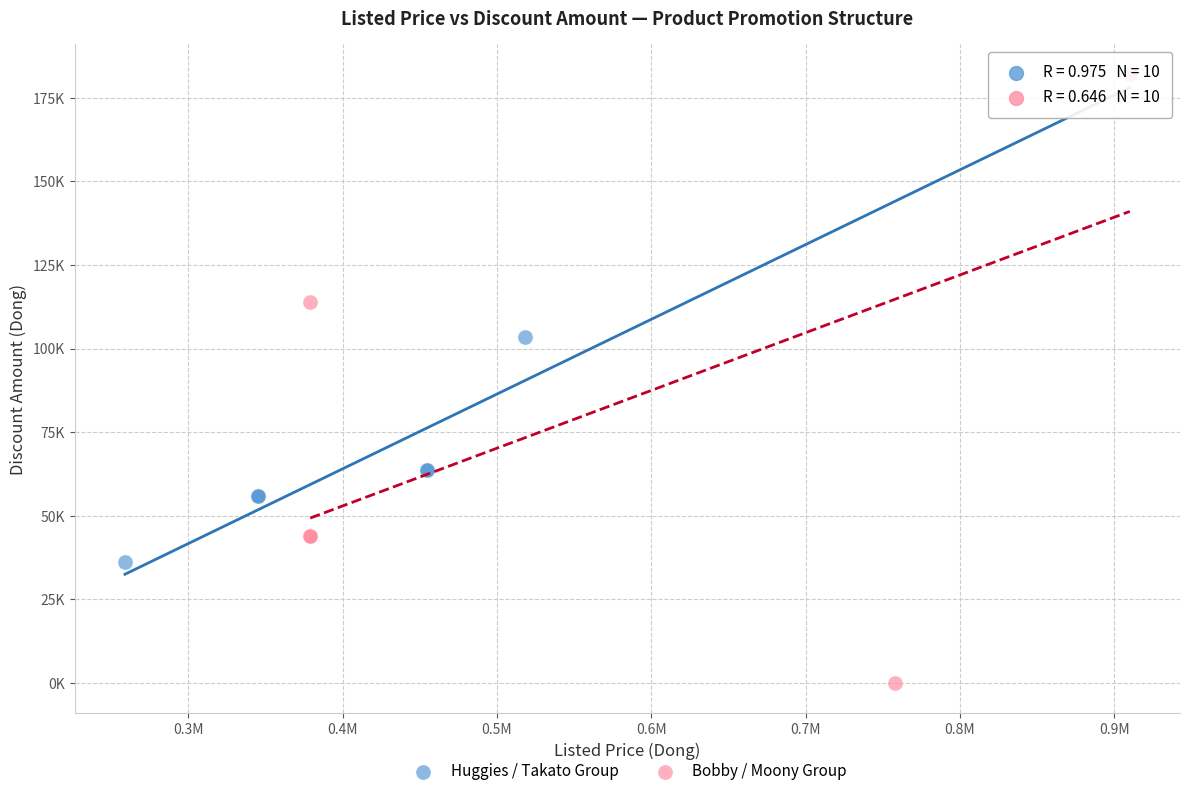

What are all the series names shown in the legend?

Huggies / Takato Group, Bobby / Moony Group